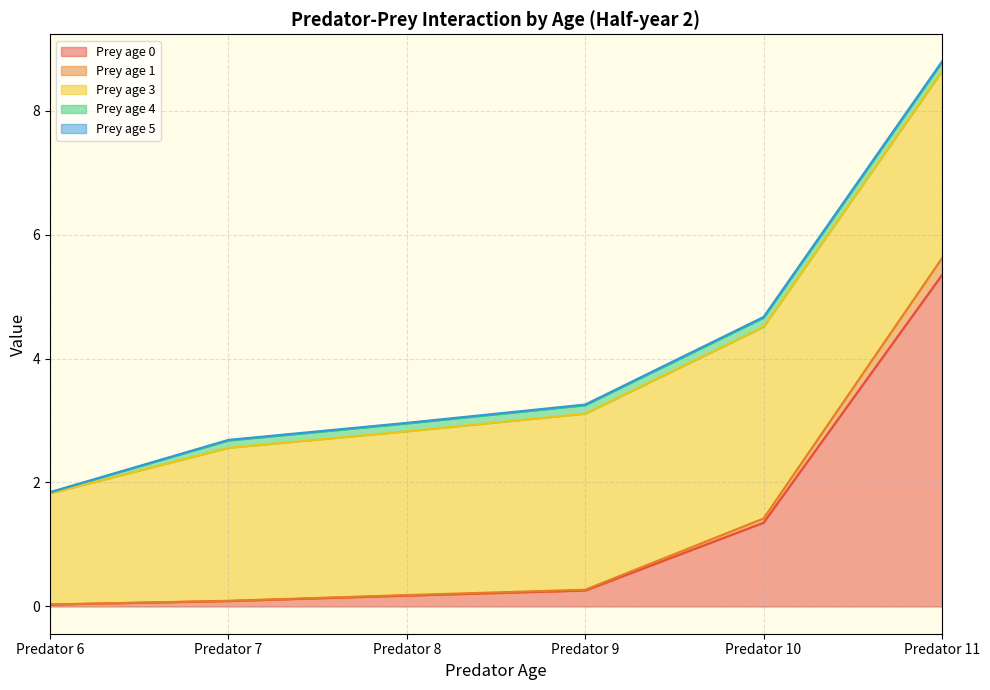

Does the chart display data point markers on the line(s)?

No